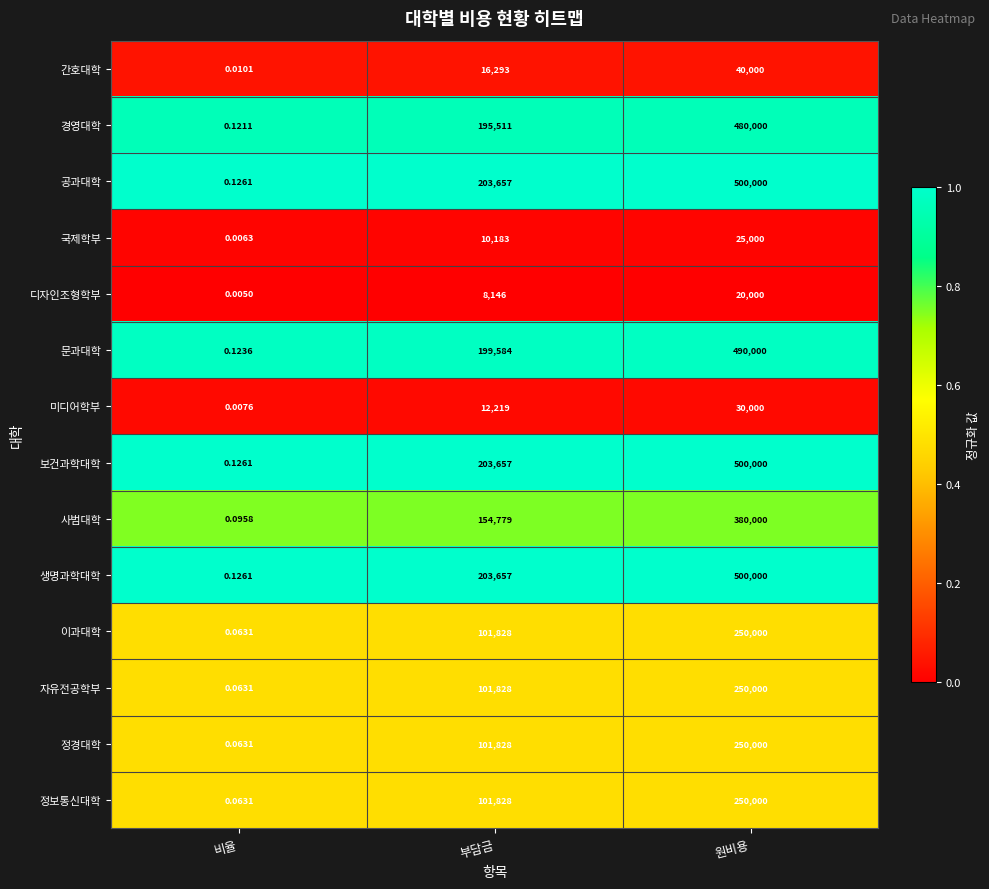

Where is 경영대학 nearest to the value 240000?

부담금